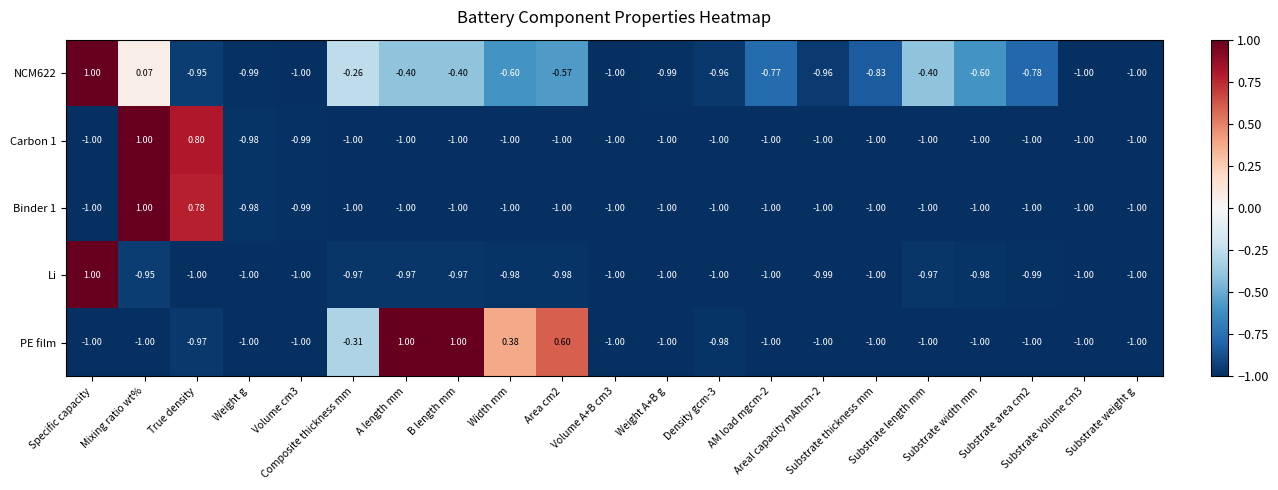

Which series has the largest total across all categories?

PE film